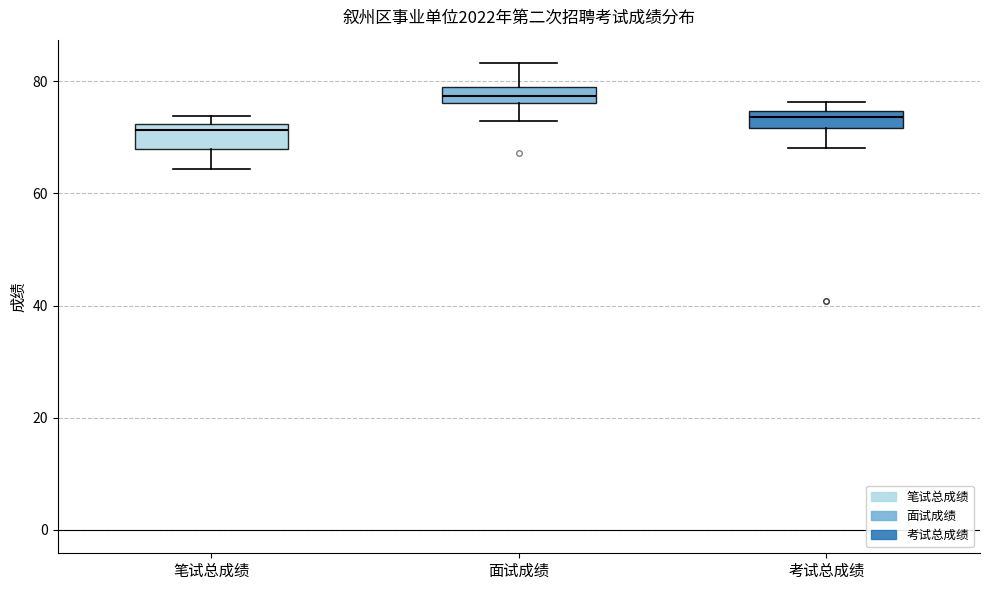

Which box's median line is the highest?

面试成绩